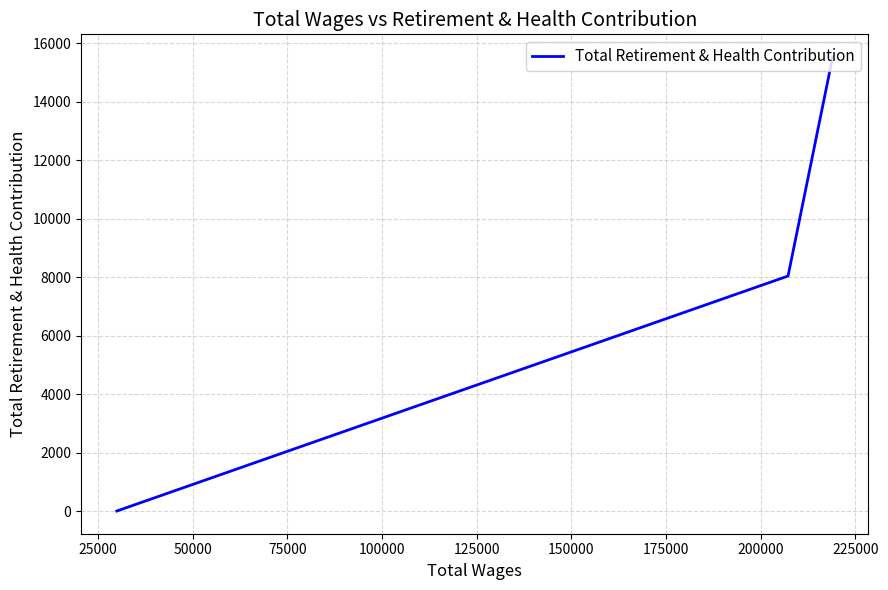

Which has a higher value, 50000 or 25000?

25000